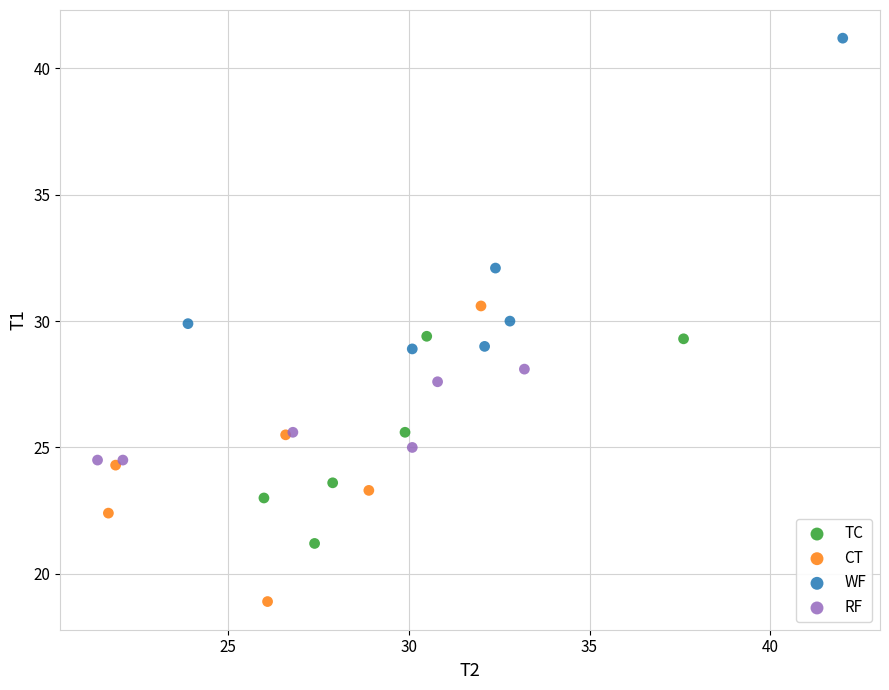

Which series reaches the maximum Y coordinate?

WF